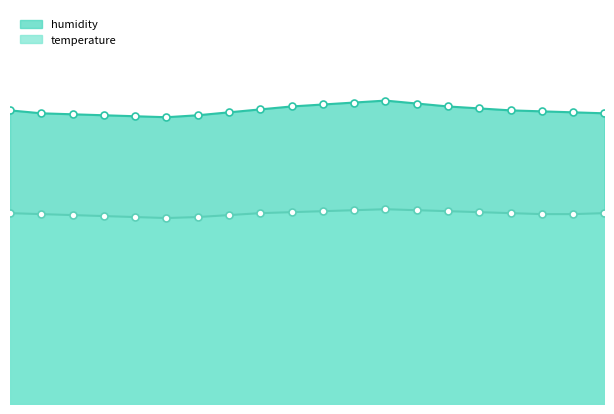

At how many categories does at least one series exceed 22?

20